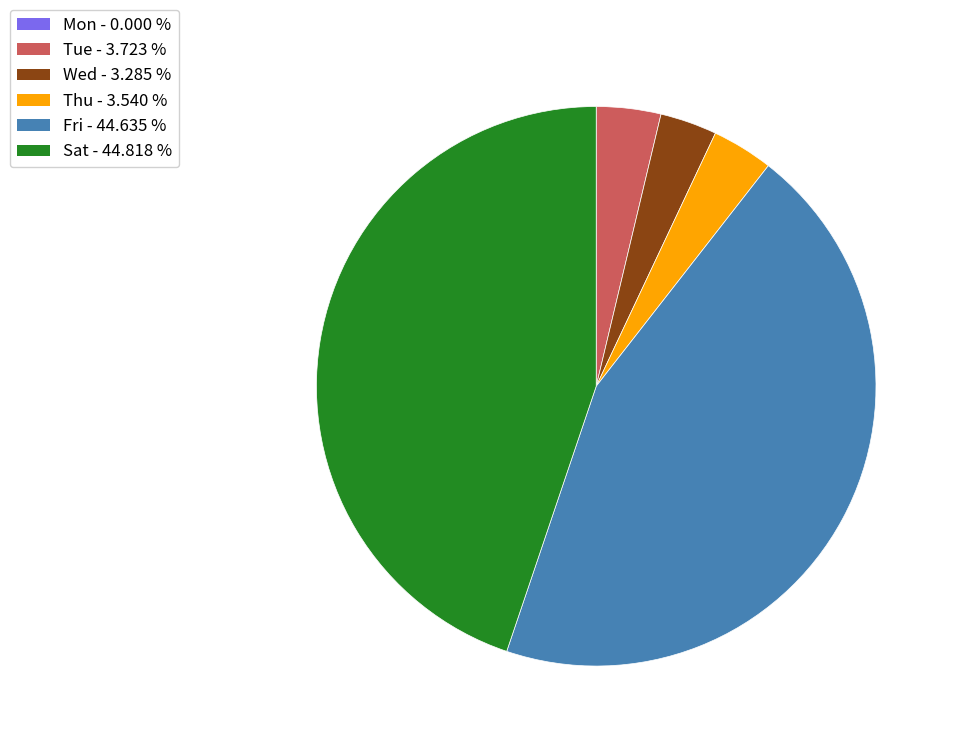

Is the sum of Tue and Sat greater than half?

No